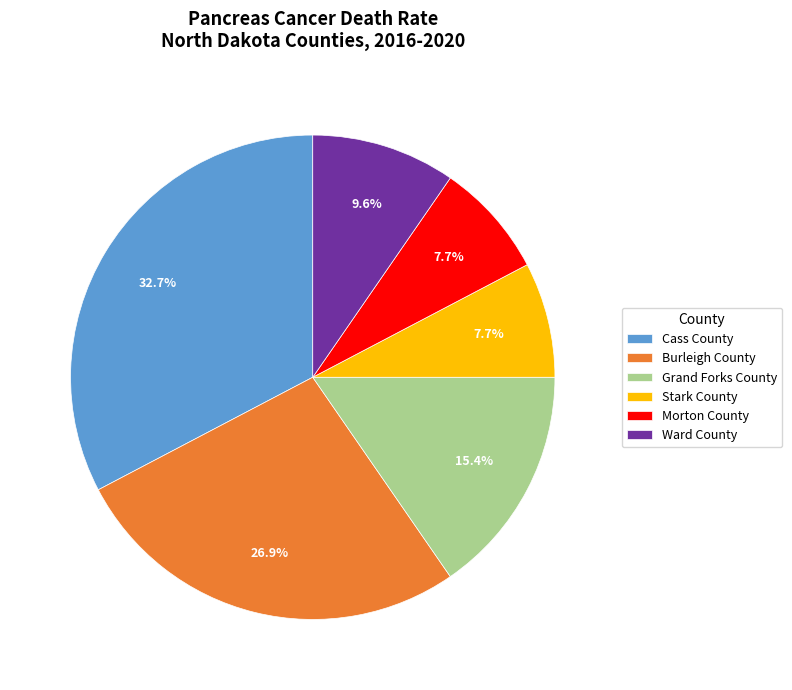

What is the total percentage of Ward County and Burleigh County?

36.5%